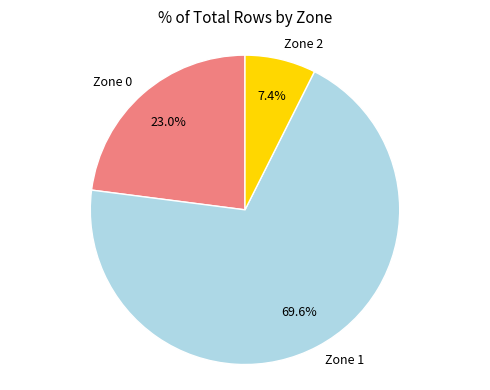

To the nearest percent, what is the average slice percentage?

33%